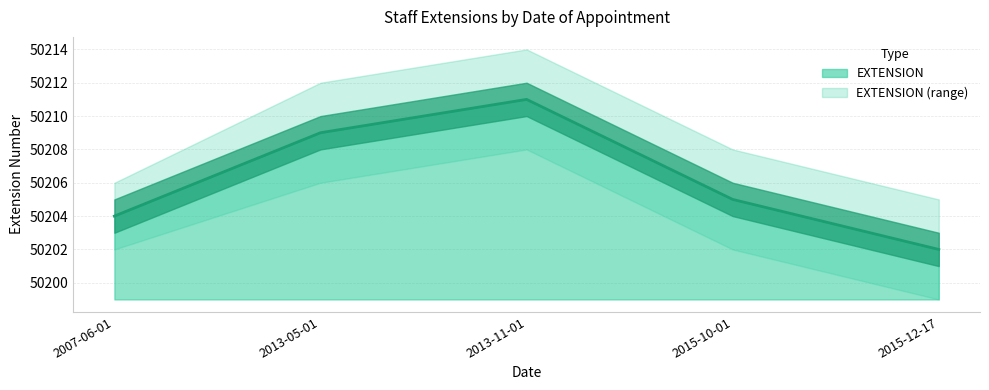

At which category does EXTENSION reach its first local peak?

2013-11-01